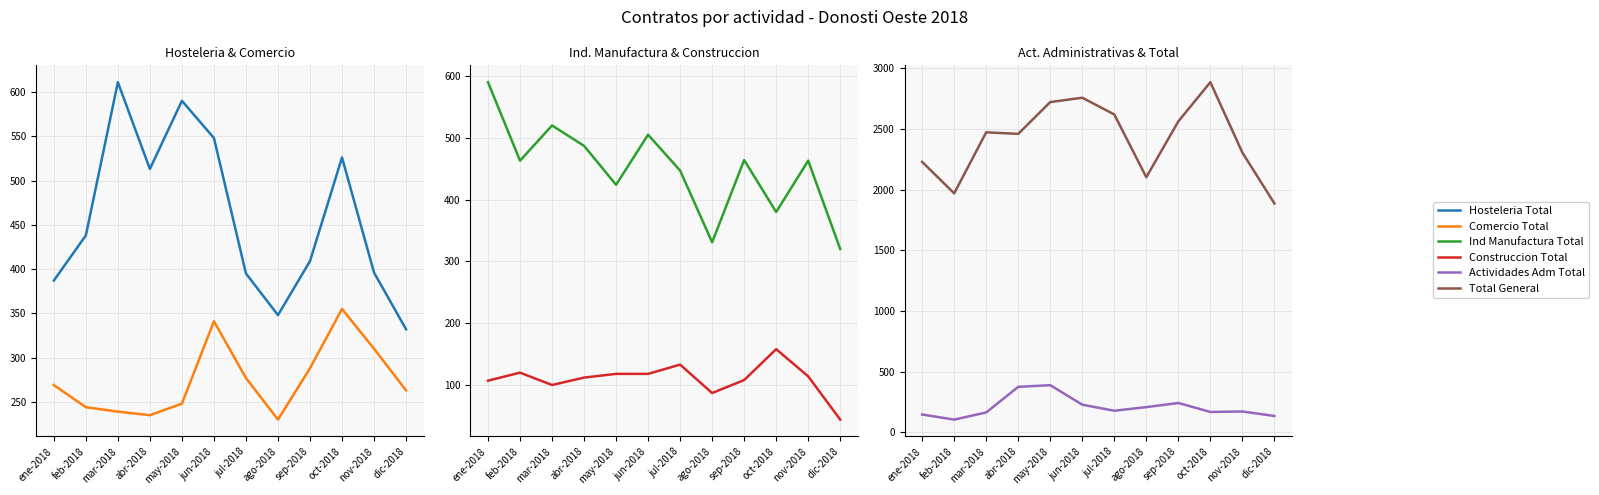

How many series are shown in this chart?

6